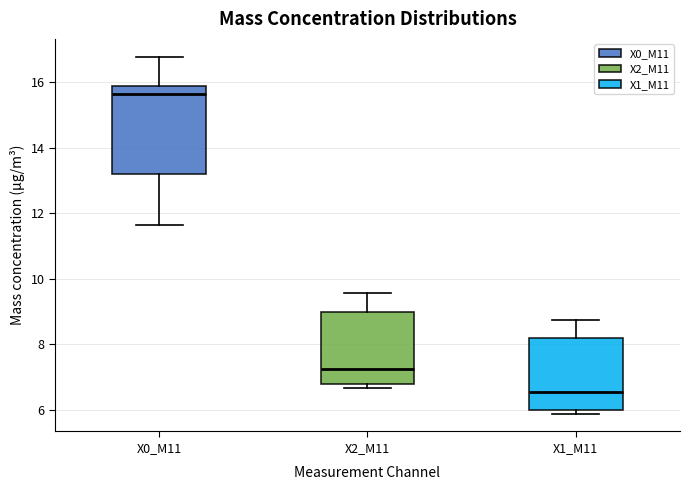

Reading left to right, transcribe this box plot: for each box, give where its median line is, the range the box spans, and where its two whiskers end, as read against the y-axis. The values are not printed on the chart, so give them approximately, as read against the axis.

X0_M11: median 15.6, box 13.2 to 15.8, whiskers 11.6 to 16.8
X2_M11: median 7.2, box 6.8 to 9.0, whiskers 6.6 to 9.6
X1_M11: median 6.6, box 6.0 to 8.2, whiskers 5.8 to 8.8